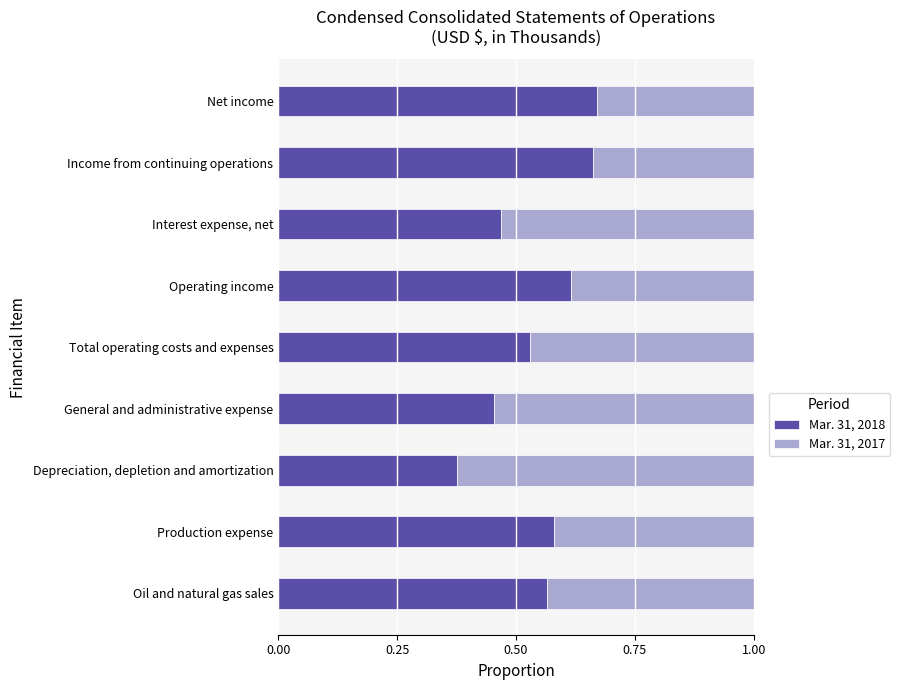

List the labels in order of Mar. 31, 2018 value, largest first.

Net income, Income from continuing operations, Operating income, Production expense, Oil and natural gas sales, Total operating costs and expenses, Interest expense, net, General and administrative expense, Depreciation, depletion and amortization